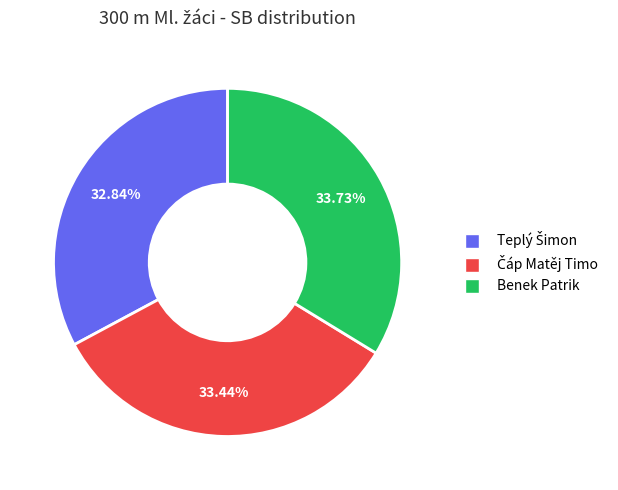

What percentage is the Benek Patrik slice, to the nearest percent?

34%